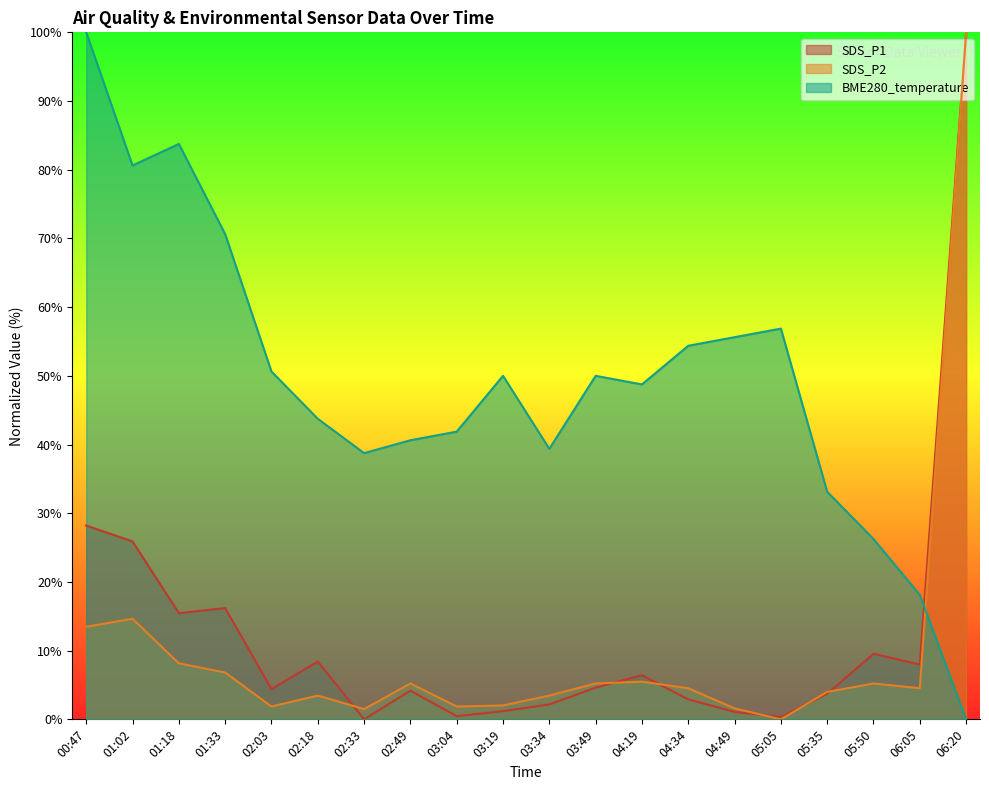

What is the sum of the BME280_temperature values at 05:50 and 00:47?

126.2